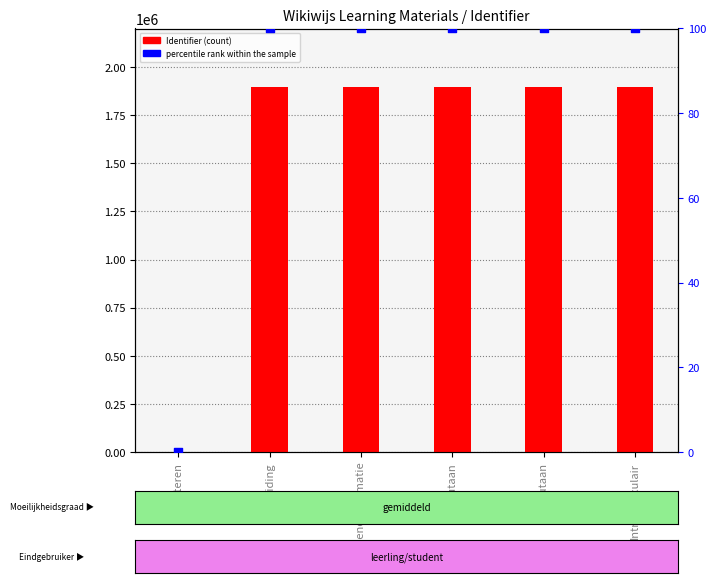

At how many categories does at least one series exceed 580046?

5